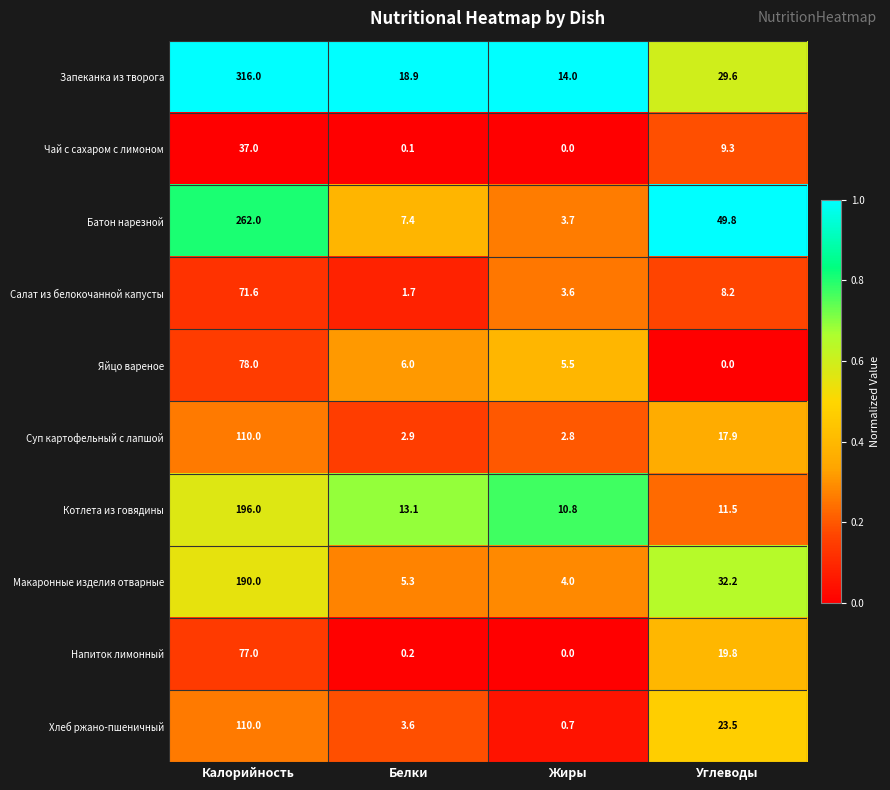

At which label is Макаронные изделия отварные closest to 97?

Углеводы